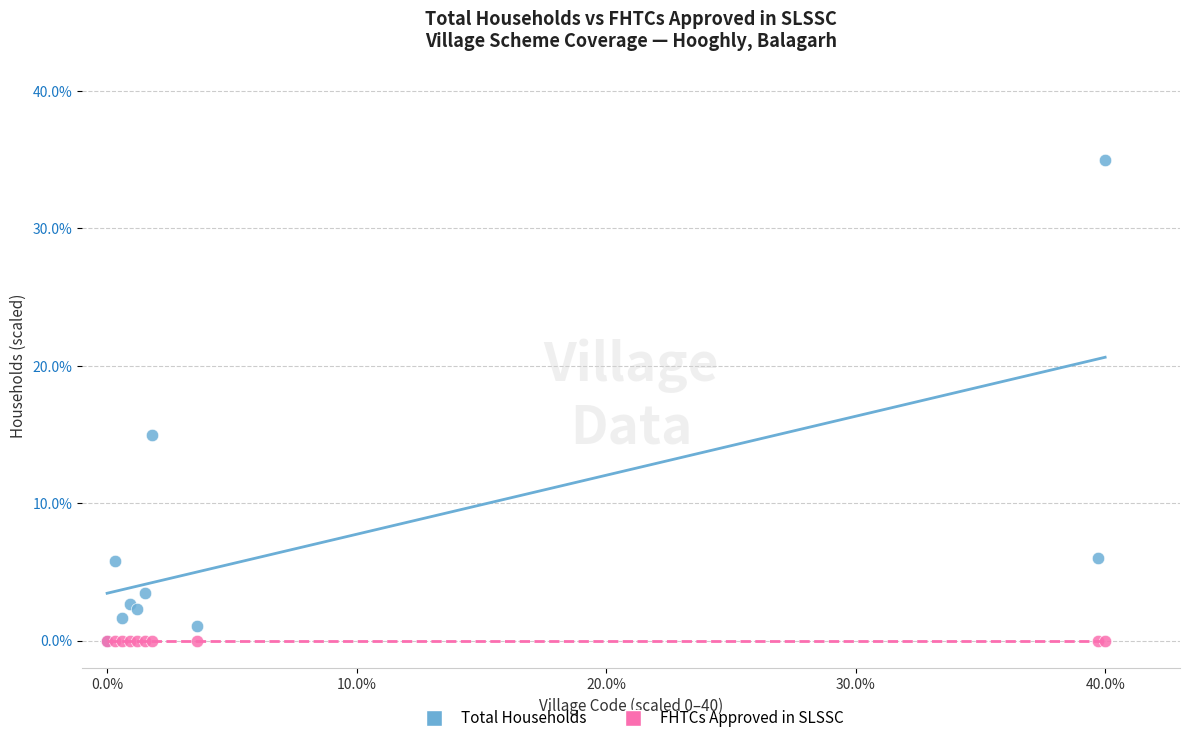

Across all series, what Y value is closest to 17?

15.0